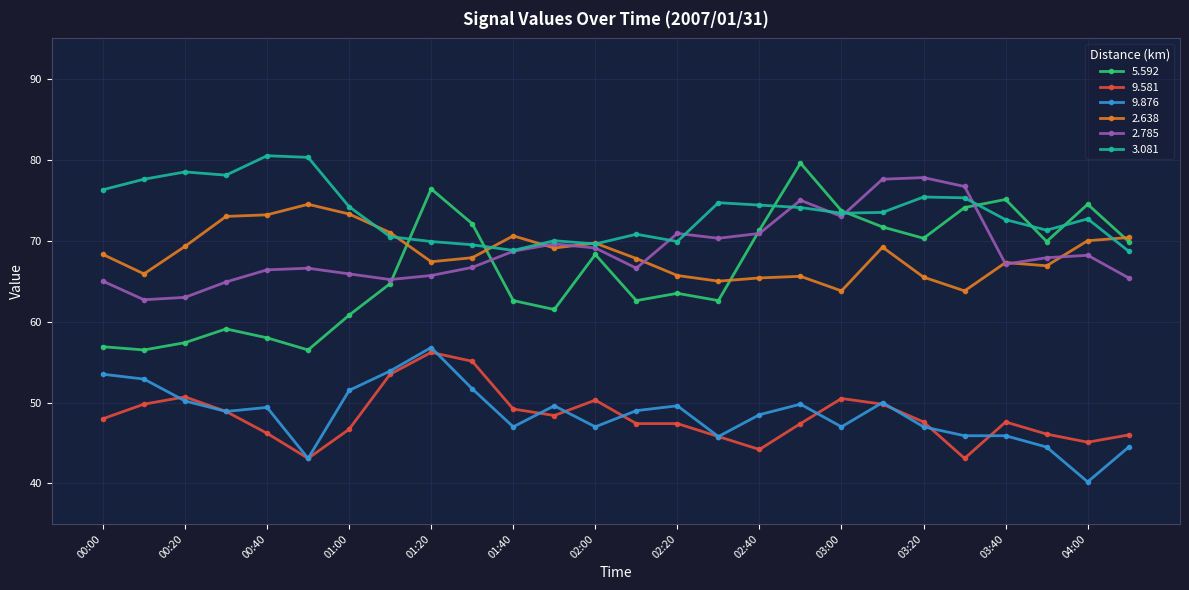

What is the maximum value shown in the chart?

80.5